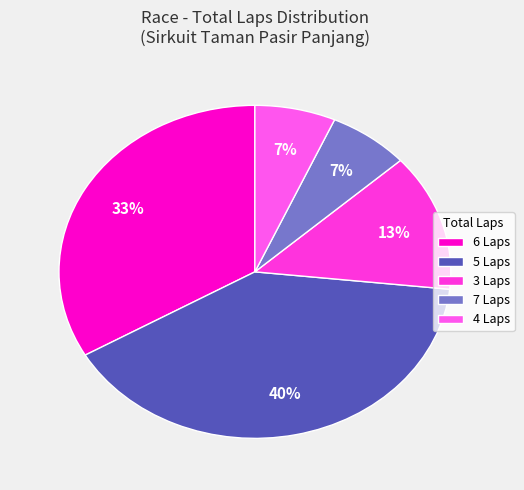

How many segments does this pie chart have?

5